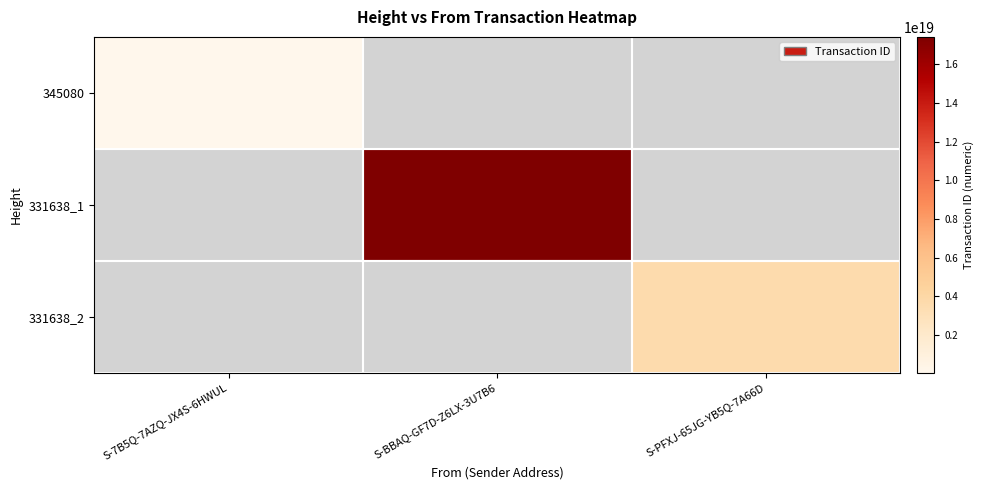

The value of 331638_2 at S-PFXJ-65JG-YB5Q-7A66D is 3591259788404579328.0. True or false?

True